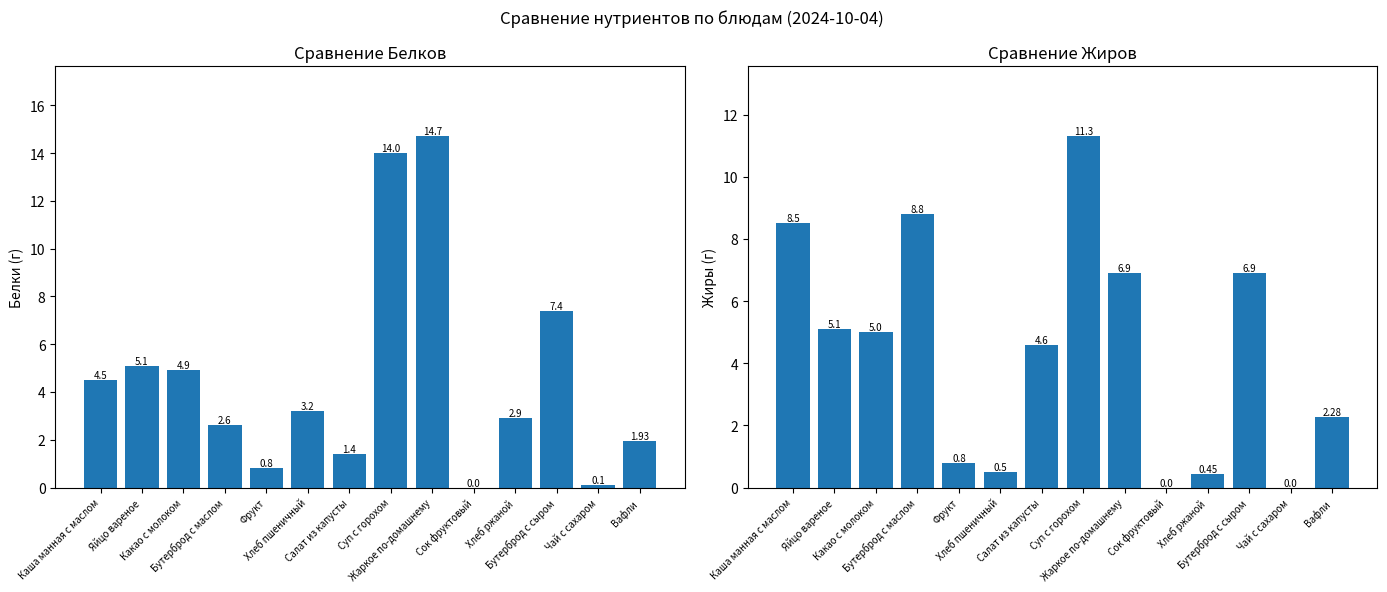

Which series has the largest range (max minus min)?

Белки